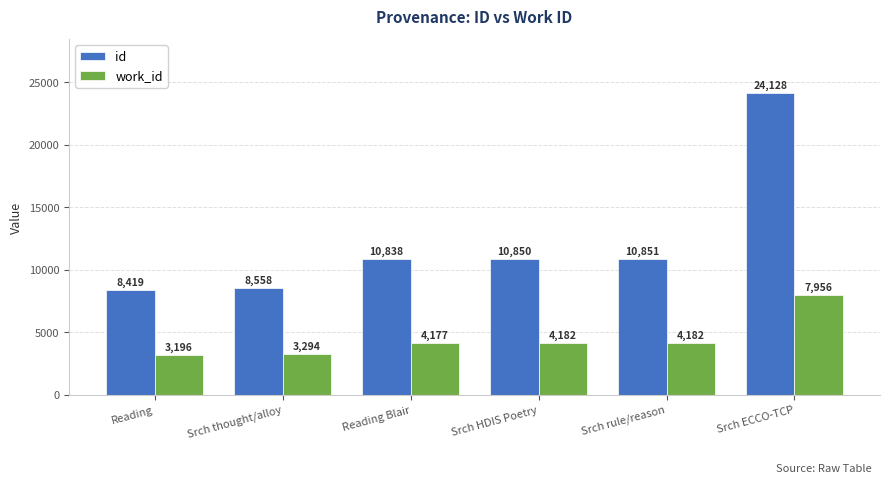

How many data points in work_id are less than 4182?

3